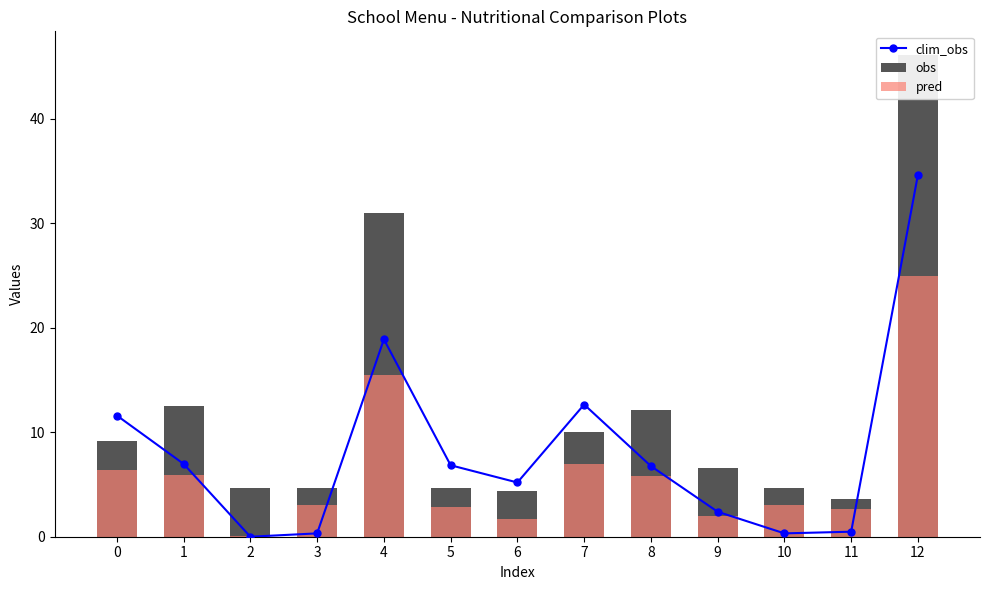

Reading left to right, transcribe all the data shown in this chart.

clim_obs: 11.6	7.0	0.0	0.3	18.9	6.8	5.2	12.7	6.8	2.4	0.3	0.5	34.6
obs: 9.2	12.5	4.6	4.7	31.0	4.6	4.4	10.0	12.1	6.6	4.7	3.6	46.1
pred: 6.4	6.0	0.1	3.0	15.4	2.9	1.7	6.9	5.8	2.0	3.0	2.6	25.0